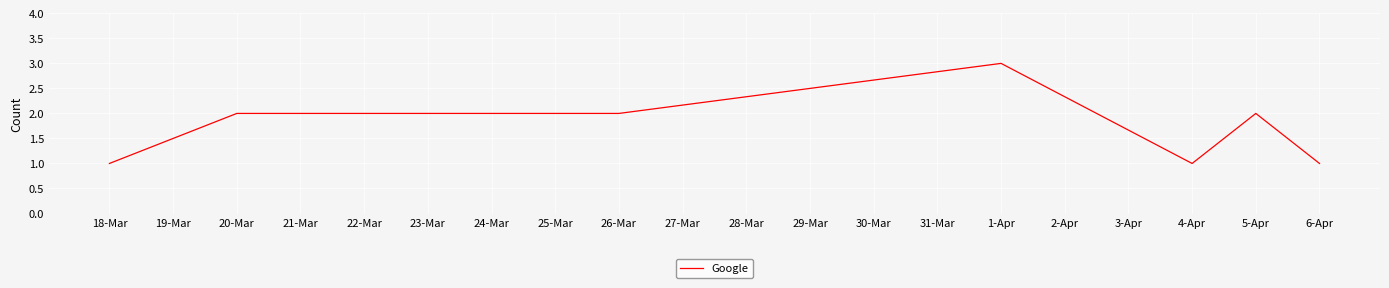

Between 4-Apr and 26-Mar, which is larger?

26-Mar